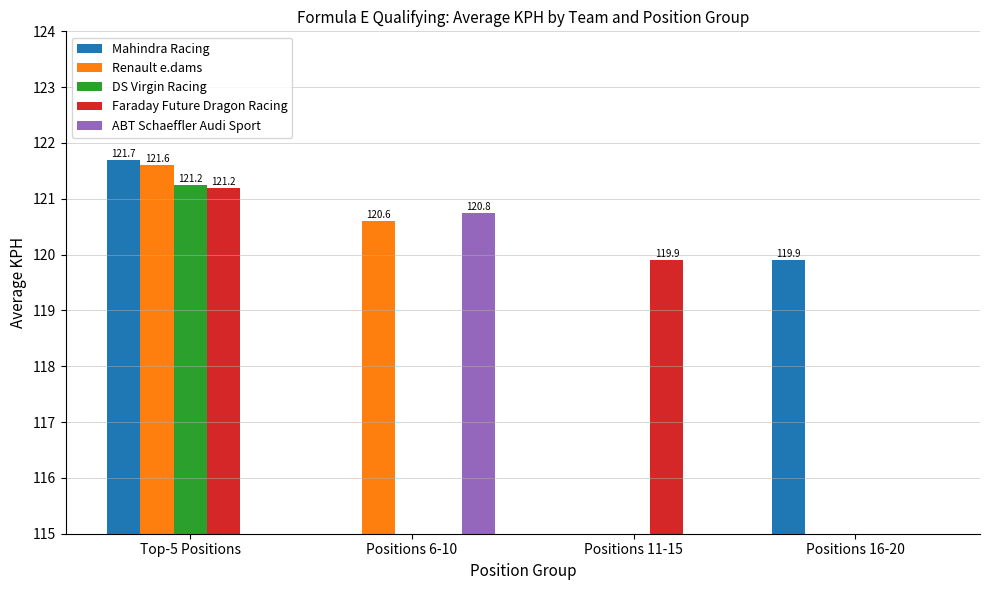

How many bars are there in each group?

5